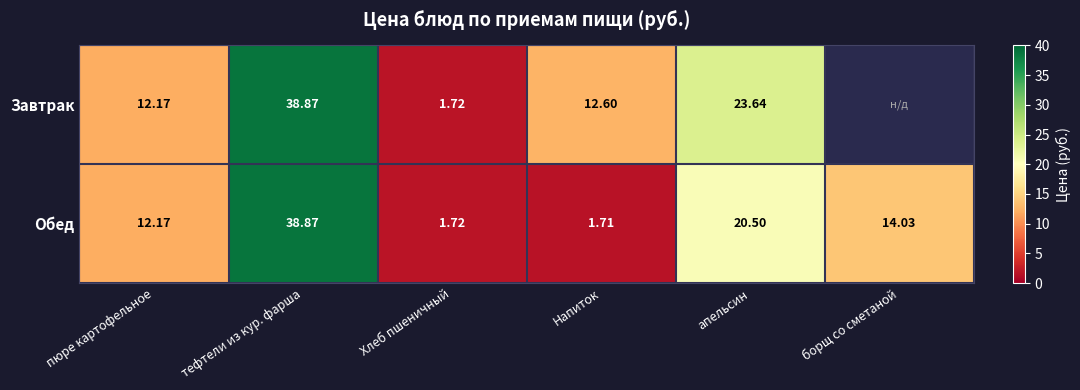

Where is Завтрак nearest to the value 20?

апельсин